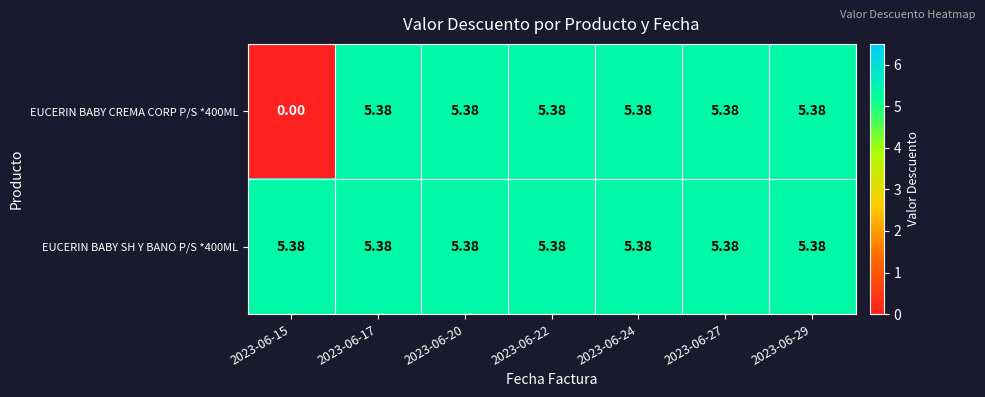

How many data points in EUCERIN BABY CREMA CORP P/S *400ML are above 5?

6